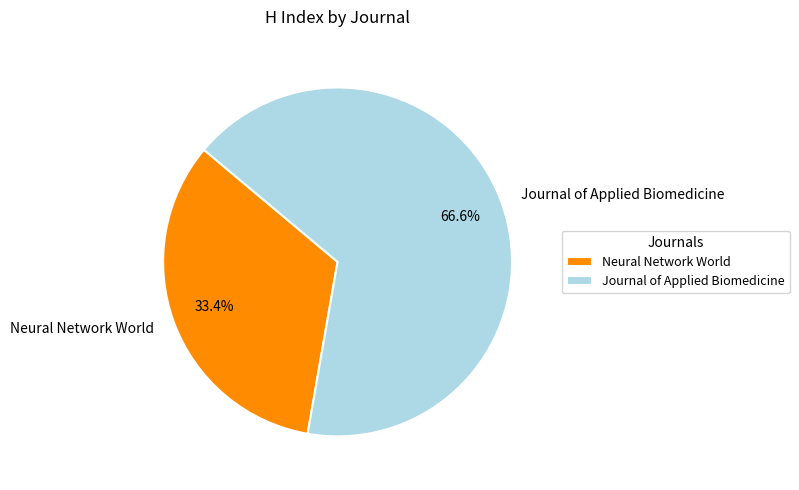

To the nearest percent, what is the difference between the Neural Network World and Journal of Applied Biomedicine slice percentages?

33%